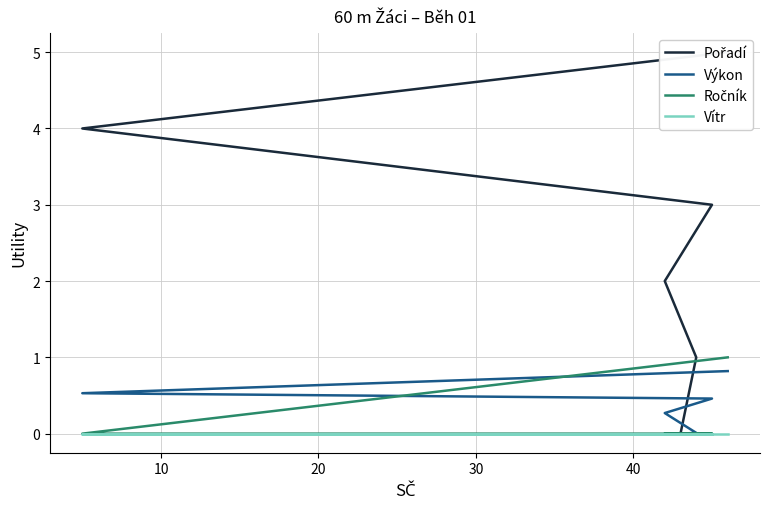

What is the value of the Výkon point at the 5th from the left?

0.5